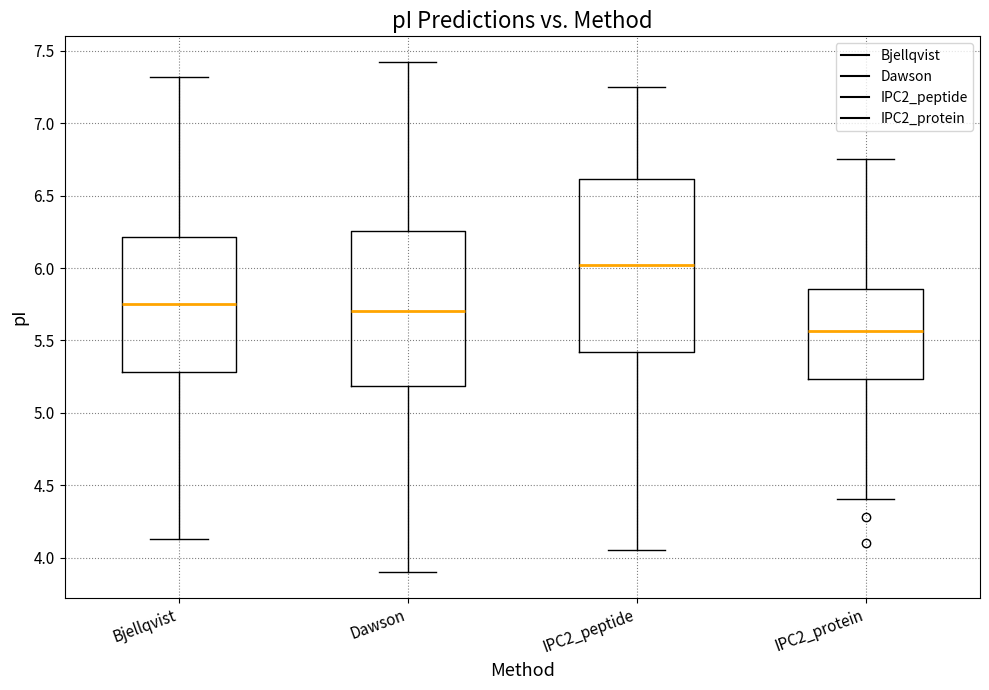

Where does the median line of the box for IPC2_protein sit on the y-axis? The values are not printed on the chart, so give them approximately, as read against the axis.

5.55